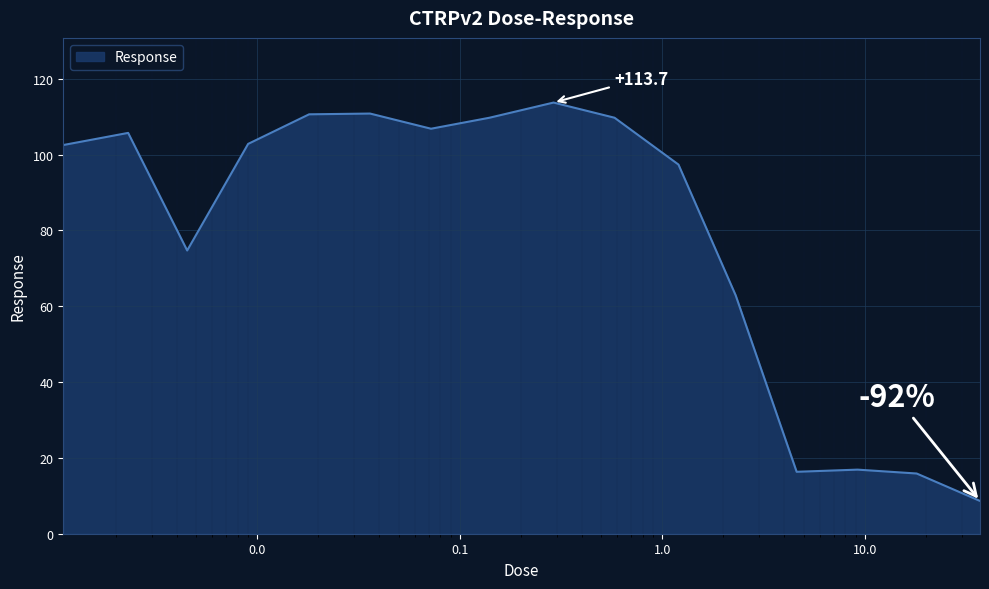

What is the smallest value displayed?

8.6